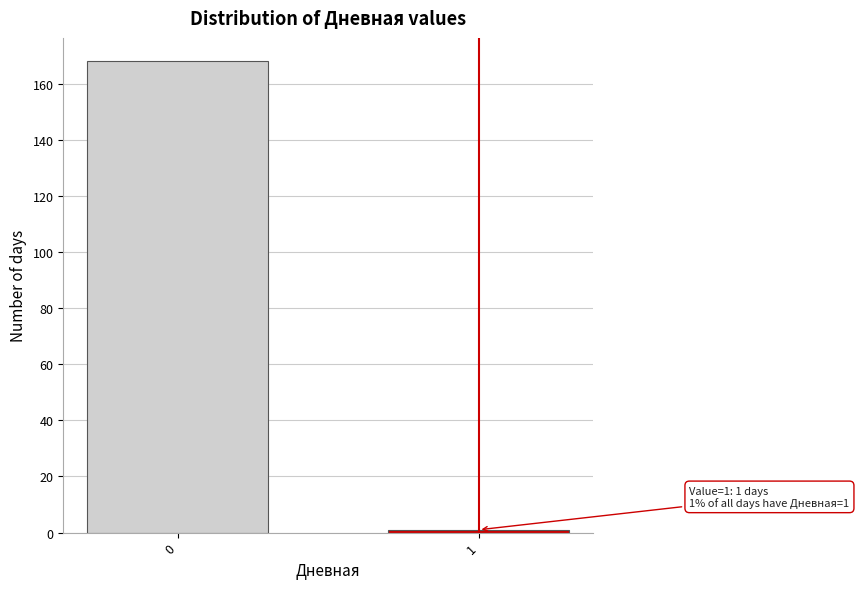

Reading right to left, list all the values displayed in this chart.

1	168